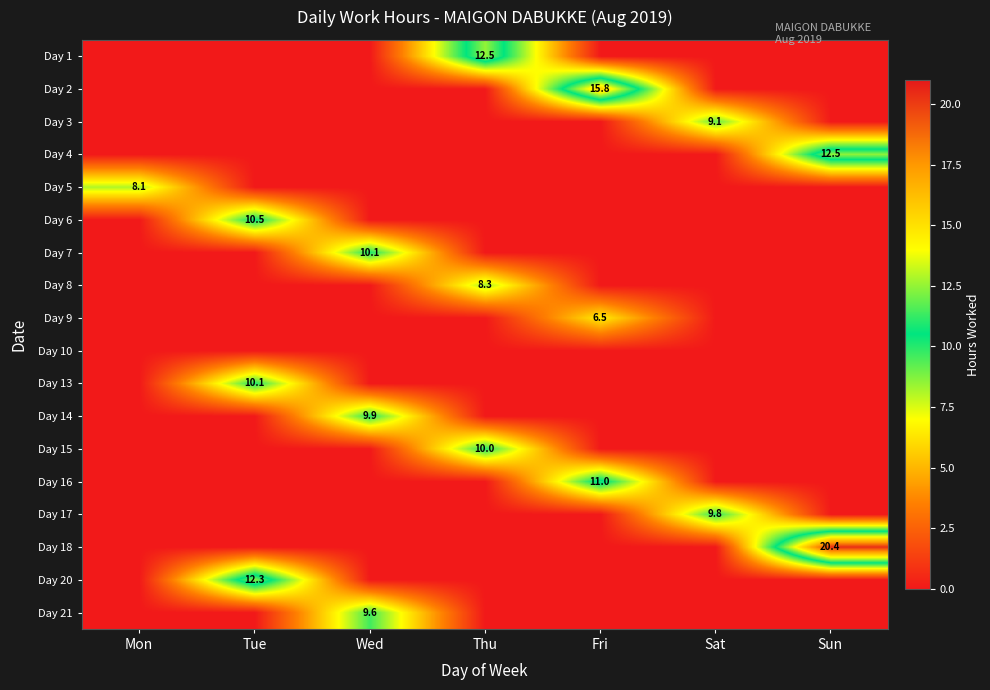

How many series are shown in this chart?

18